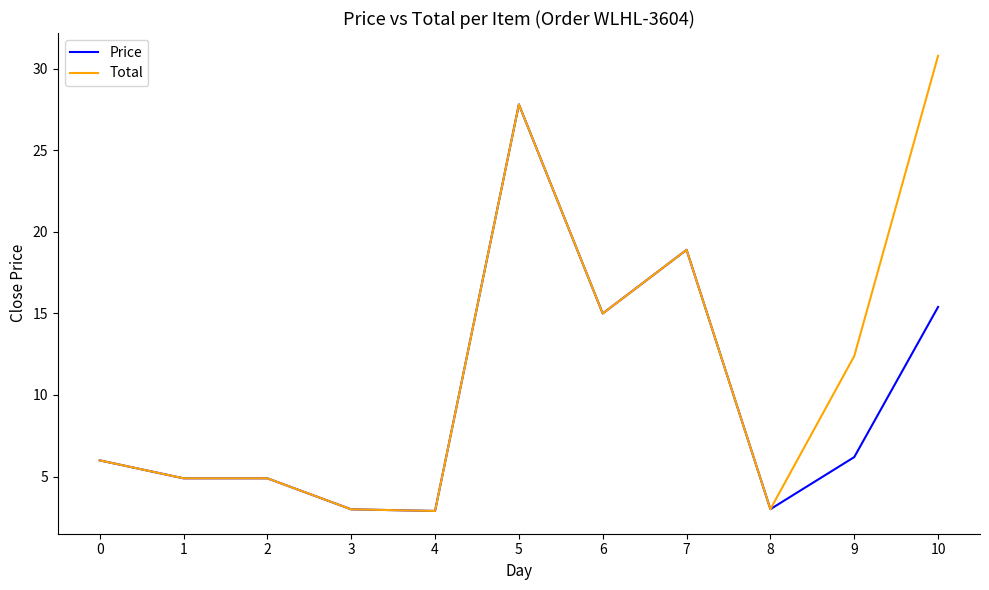

What is the total value across all series at 4?

5.8